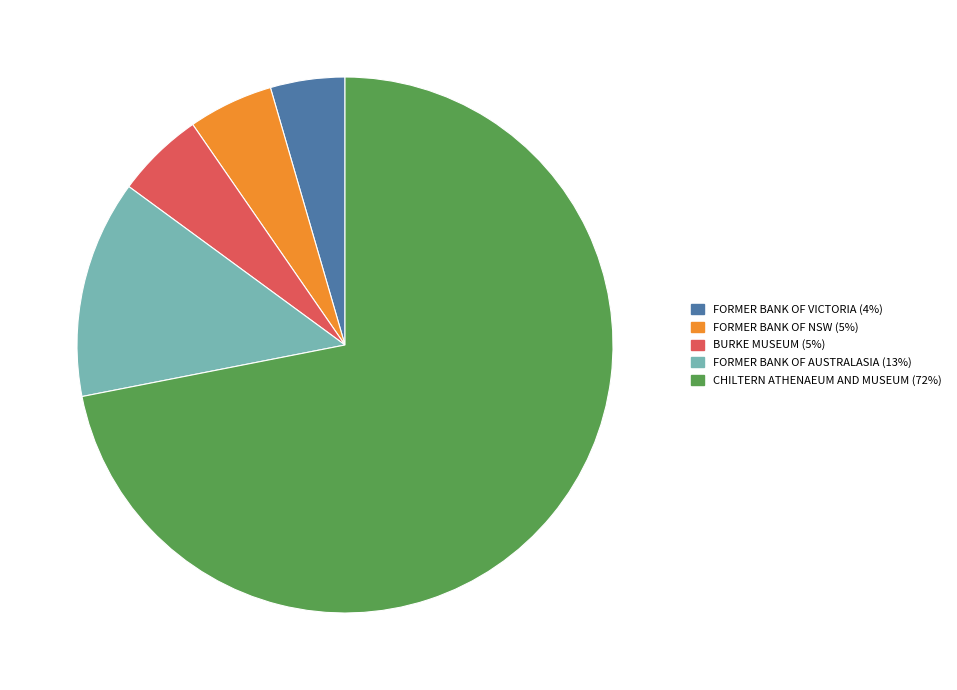

True or false: BURKE MUSEUM accounts for 17% of the total.

False